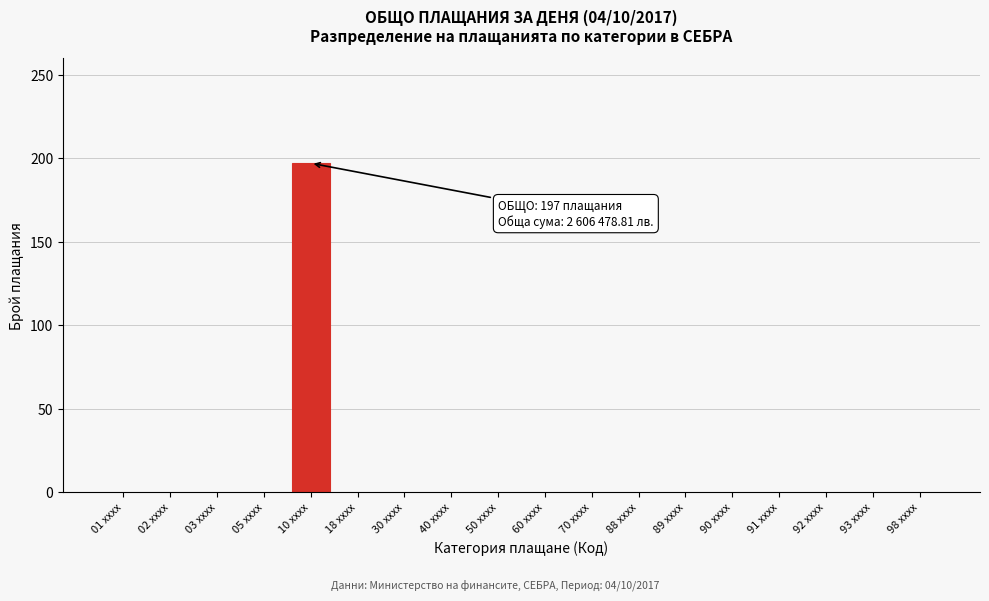

Reading left to right, transcribe all the data shown in this chart.

01 xxxx=0	02 xxxx=0	03 xxxx=0	05 xxxx=0	10 xxxx=197	18 xxxx=0	30 xxxx=0	40 xxxx=0	50 xxxx=0	60 xxxx=0	70 xxxx=0	88 xxxx=0	89 xxxx=0	90 xxxx=0	91 xxxx=0	92 xxxx=0	93 xxxx=0	98 xxxx=0